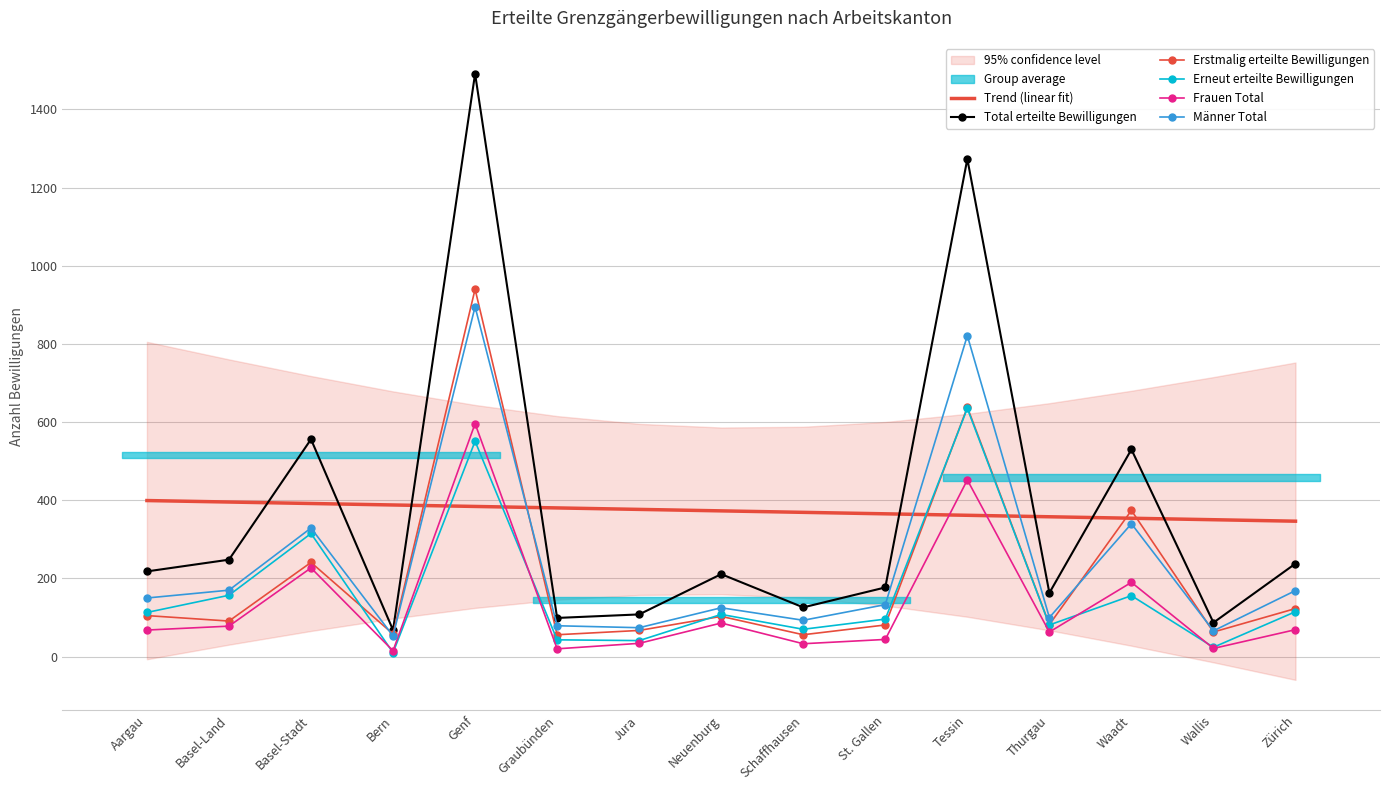

True or false: Frauen Total and Erstmalig erteilte Bewilligungen intersect in this chart.

False